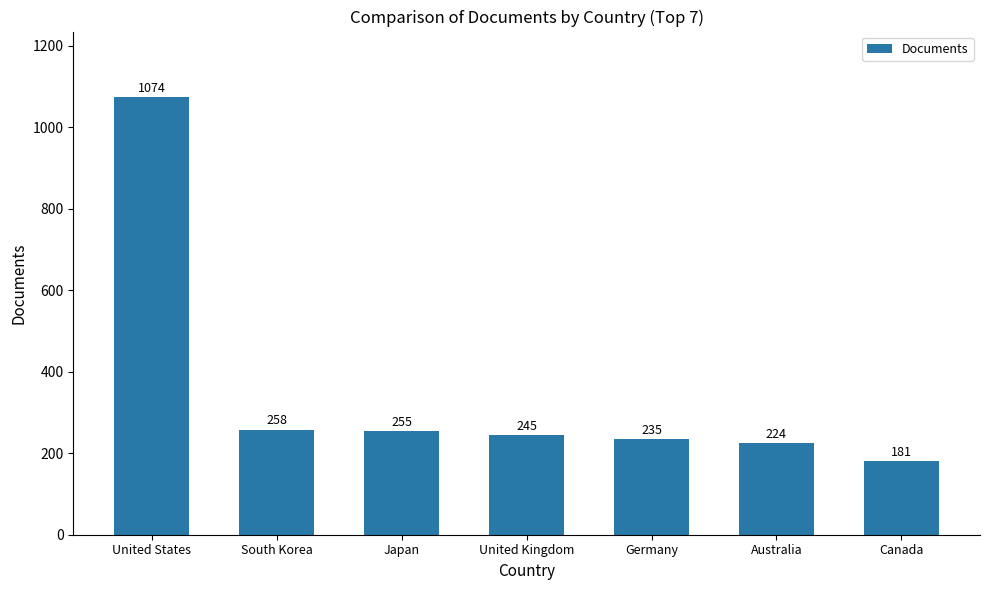

What is the smallest value displayed?

181